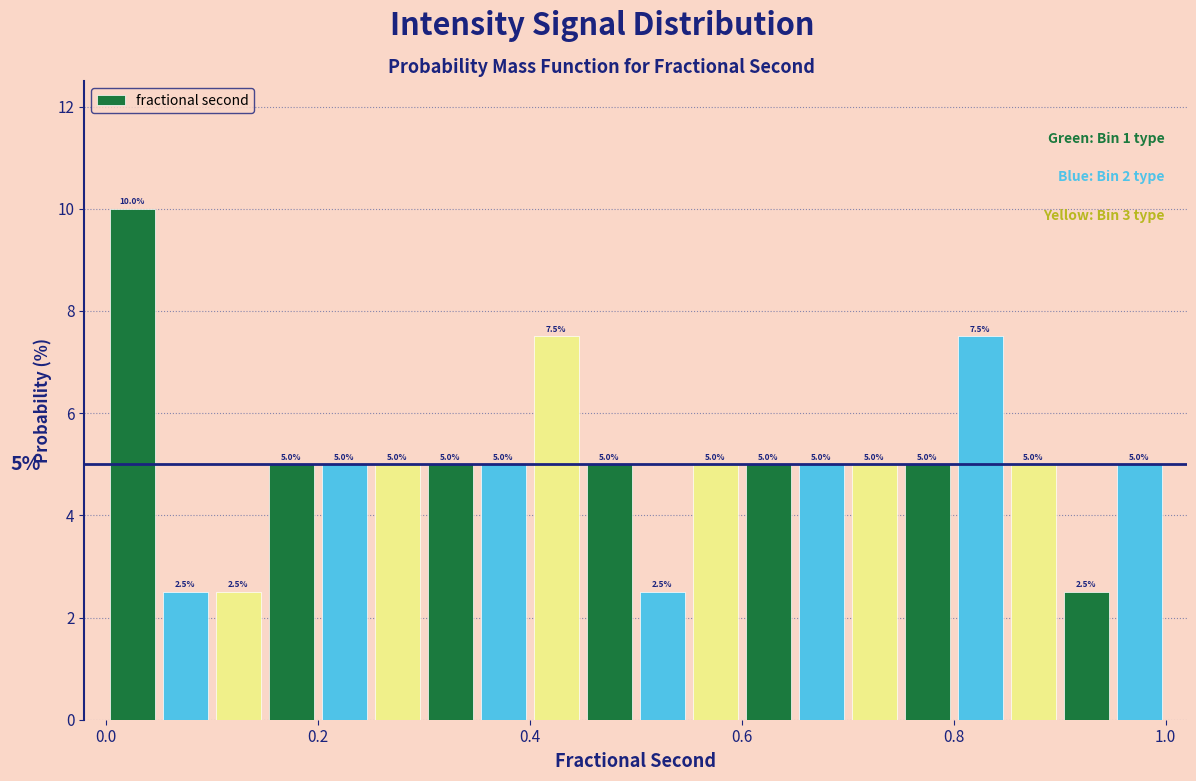

Around what value on the x-axis is the tallest bar? Give the approximate position of its centre, as read against the axis.

0.02